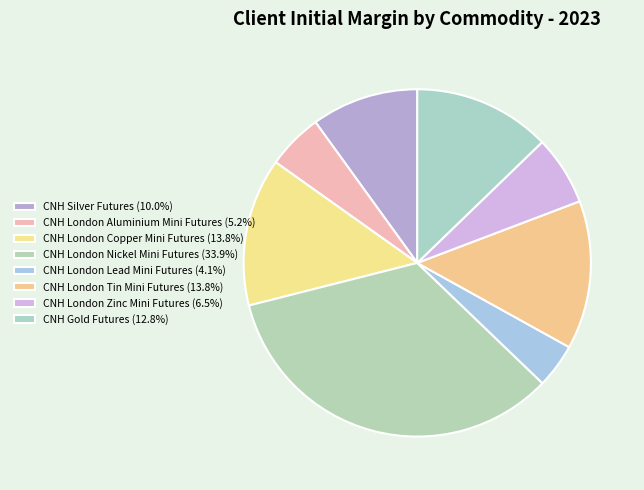

True or false: CNH London Lead Mini Futures accounts for 11% of the total.

False